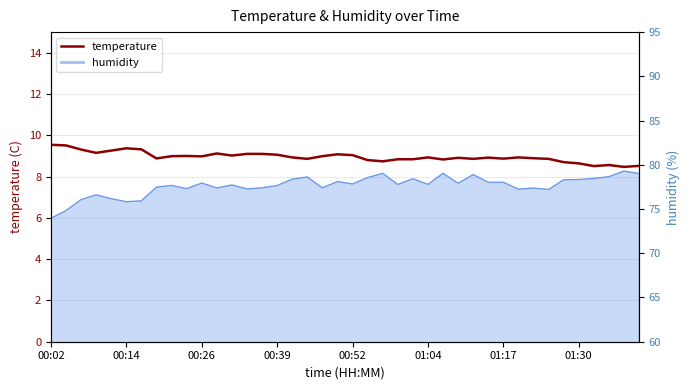

True or false: the data shows 16.3 at 13.

False